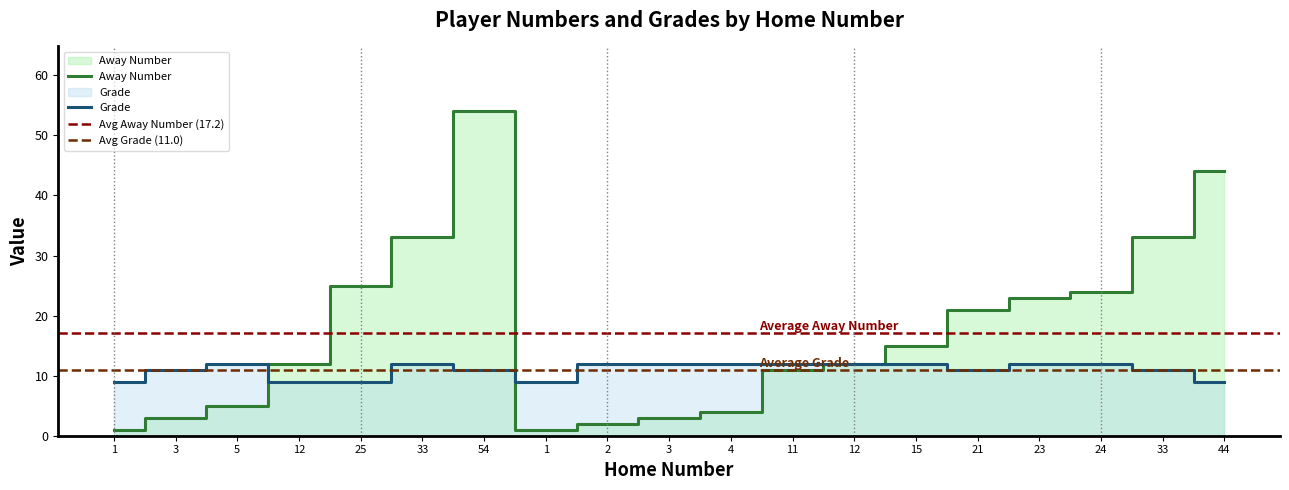

True or false: Grade and Away Number intersect in this chart.

True